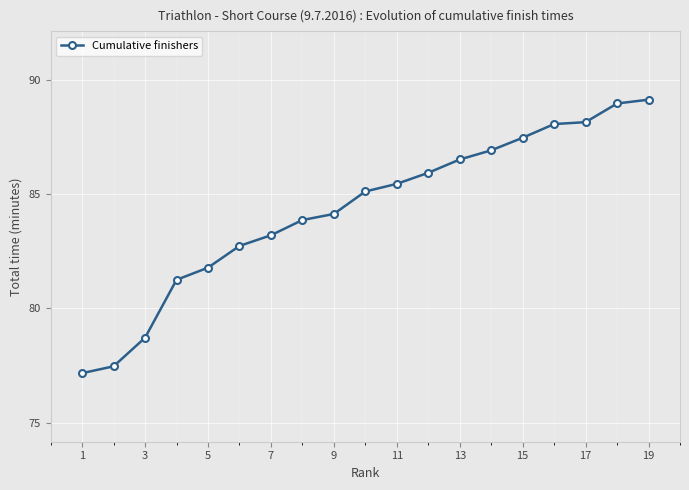

True or false: the data has more than 2 interior local peaks.

False